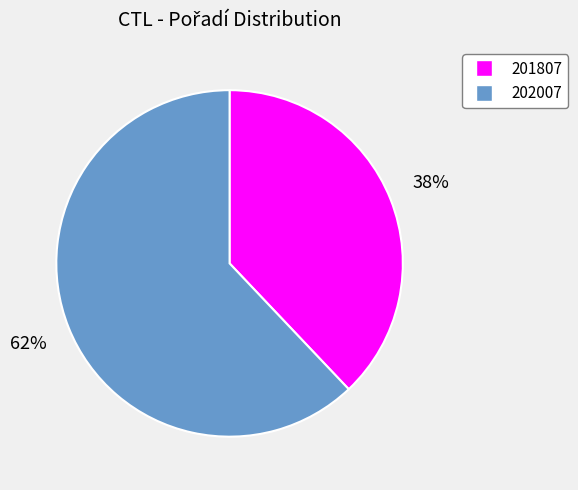

Is 202007 the majority of the pie?

Yes